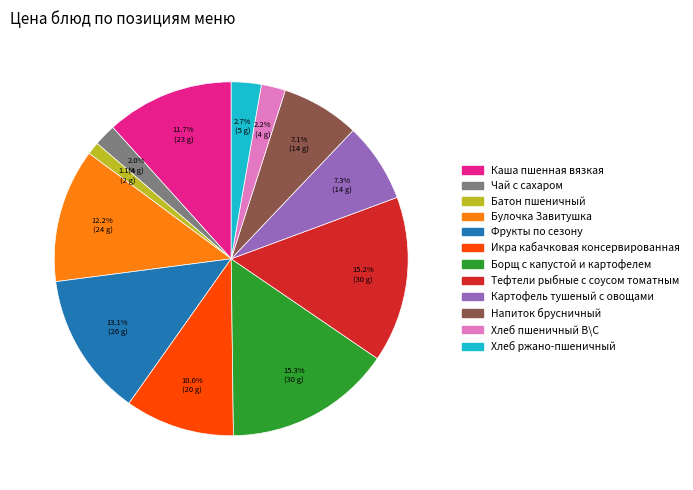

Does any single category account for the majority?

No